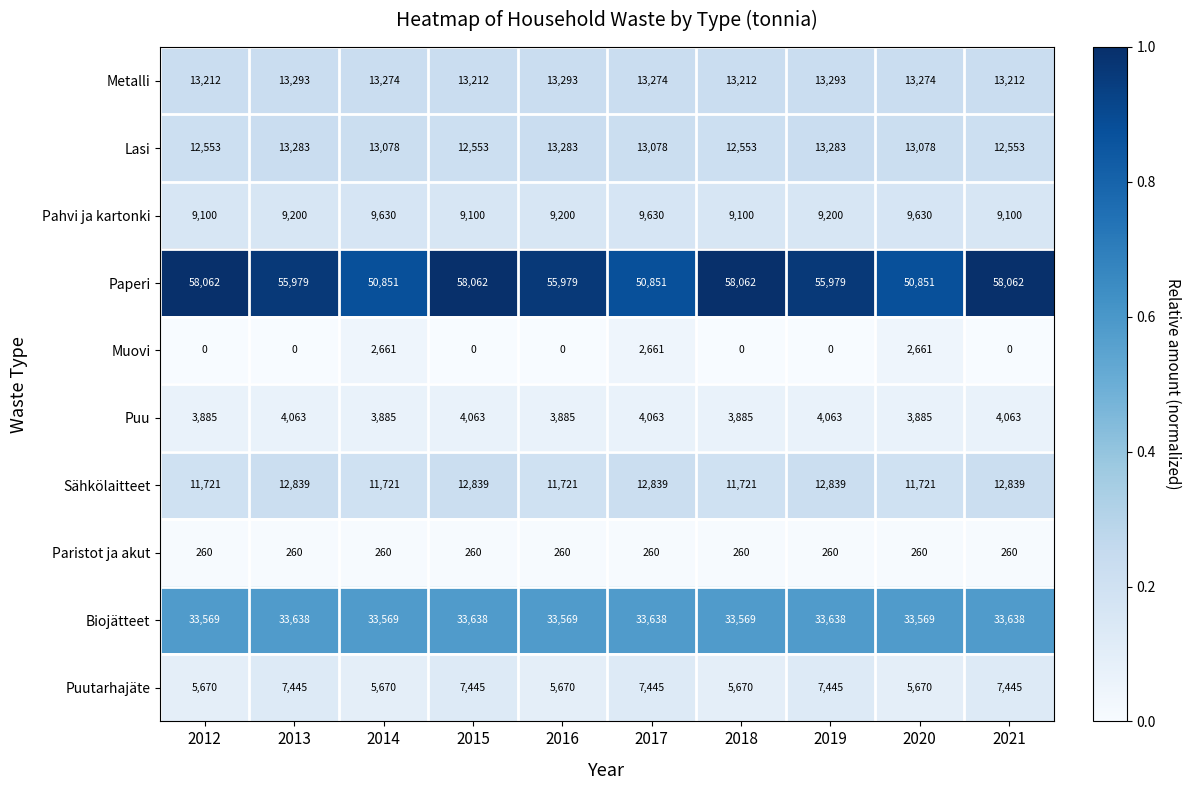

At 2012, list the series in order from largest to smallest.

Paperi, Biojätteet, Metalli, Lasi, Sähkölaitteet, Pahvi ja kartonki, Puutarhajäte, Puu, Paristot ja akut, Muovi